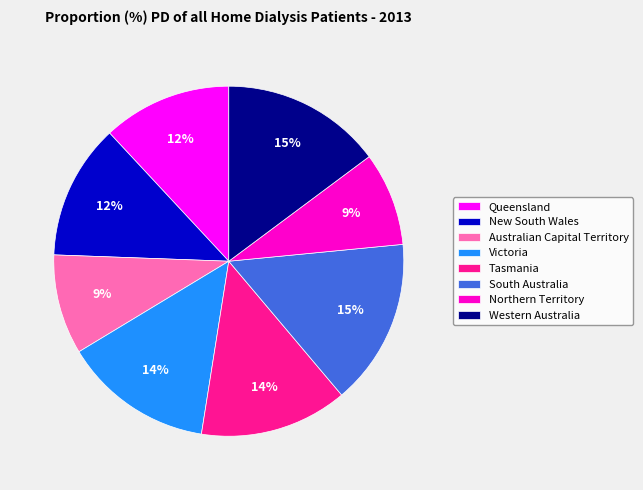

Which has a higher value, South Australia or Northern Territory?

South Australia